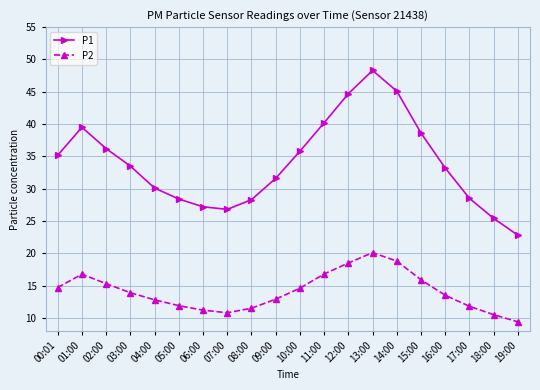

List the series in order of their peak value, highest first.

P1, P2